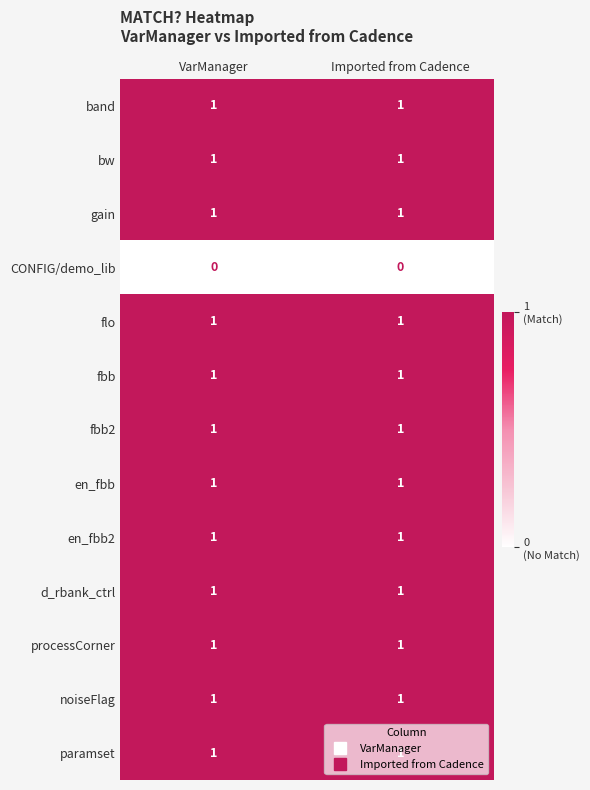

Count the number of categories in the chart.

2